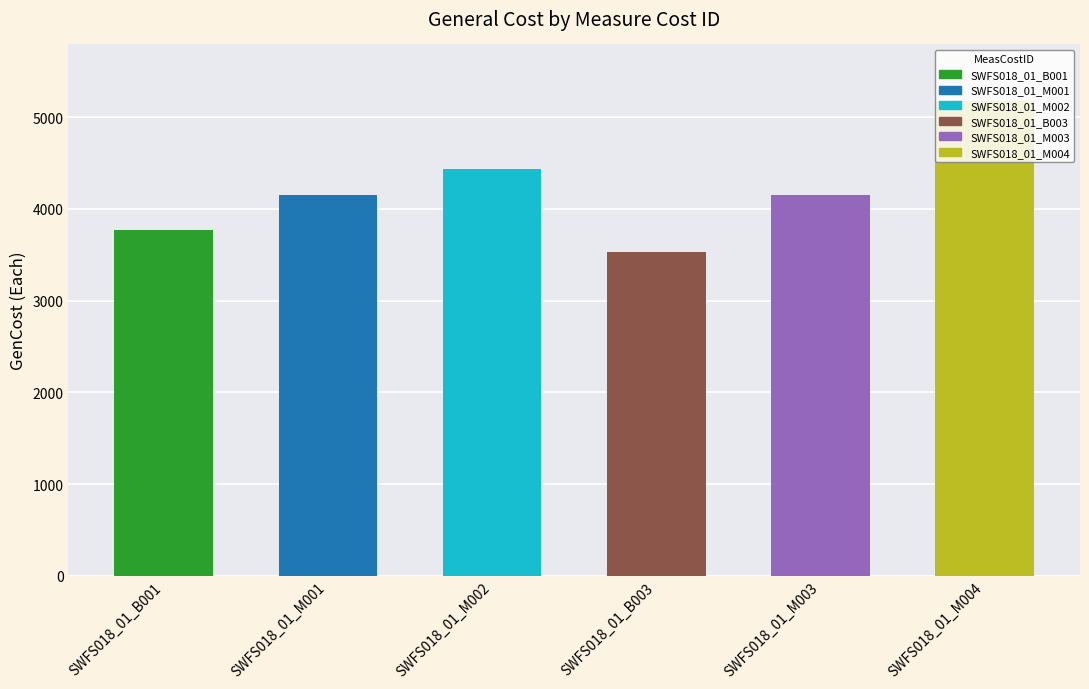

Which has a higher value, SWFS018_01_B003 or SWFS018_01_M002?

SWFS018_01_M002